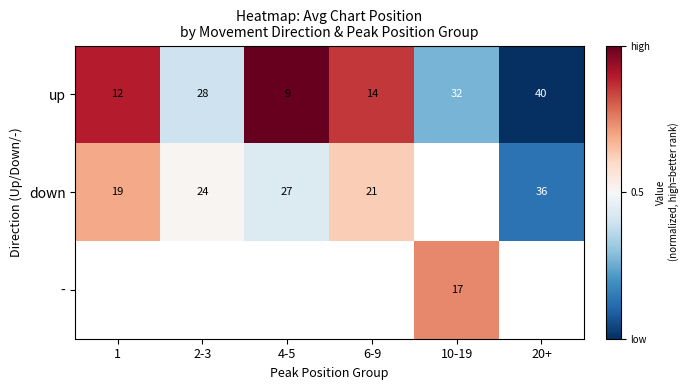

Which has a higher value, 2-3 or 1?

1